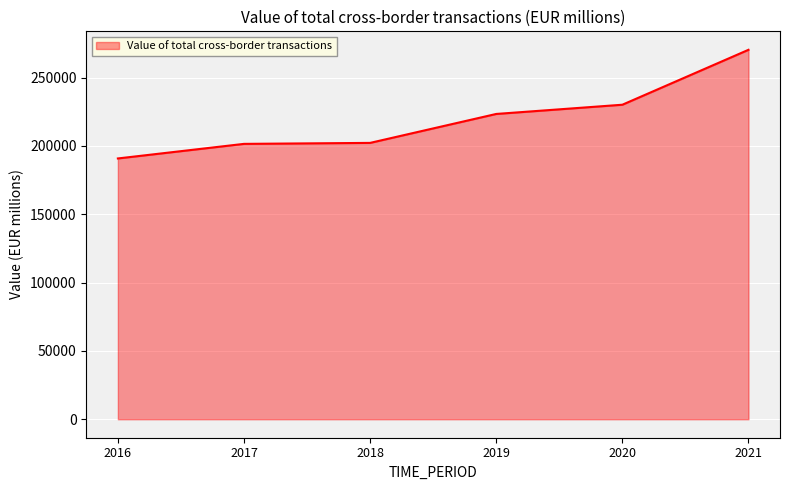

At which category does the chart reach its peak across all series?

2021